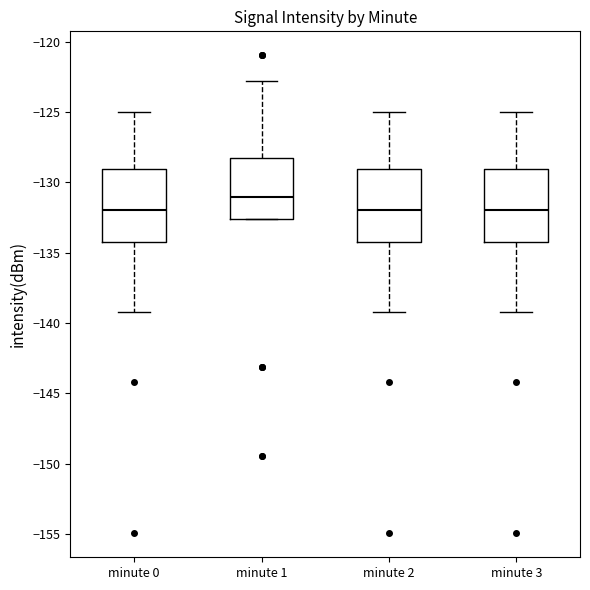

Reading left to right, read every box against the y-axis: the position of its median line, the range the box covers, and the ends of its whiskers. The values are not printed on the chart, so give them approximately, as read against the axis.

minute 0: median -132.0, box -134.0 to -129.0, whiskers -139.0 to -125.0
minute 1: median -131.0, box -132.5 to -128.5, whiskers -132.5 to -123.0
minute 2: median -132.0, box -134.0 to -129.0, whiskers -139.0 to -125.0
minute 3: median -132.0, box -134.0 to -129.0, whiskers -139.0 to -125.0